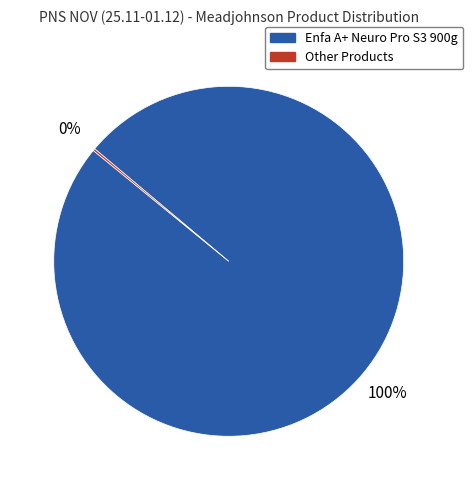

Is there a majority slice in this chart?

Yes